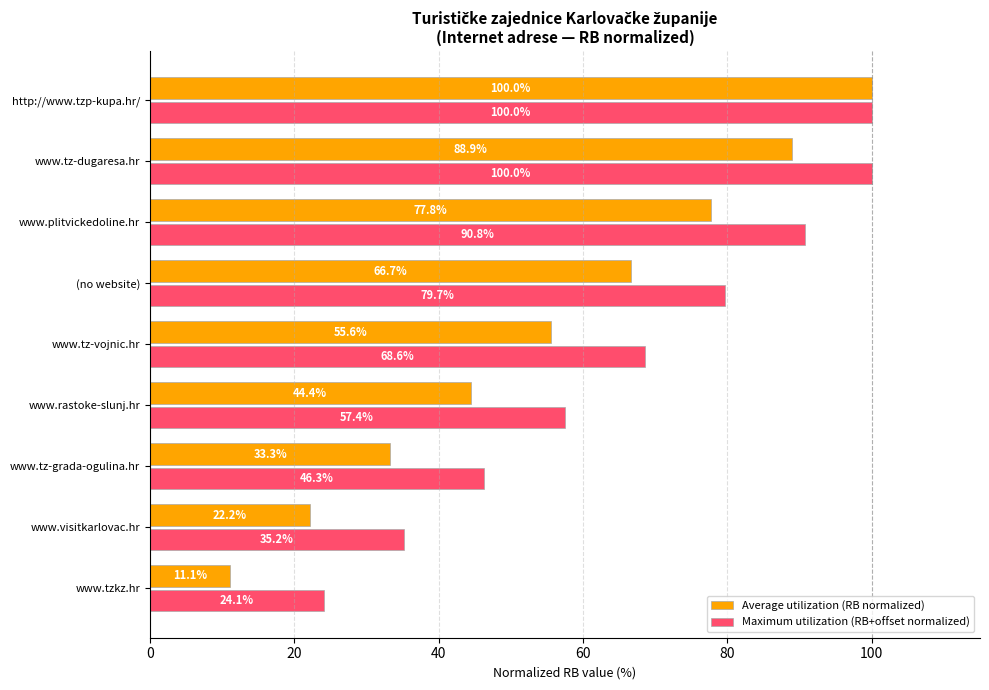

Rank the categories by Average utilization (RB normalized) value from lowest to highest.

www.tzkz.hr, www.visitkarlovac.hr, www.tz-grada-ogulina.hr, www.rastoke-slunj.hr, www.tz-vojnic.hr, (no website), www.plitvickedoline.hr, www.tz-dugaresa.hr, http://www.tzp-kupa.hr/